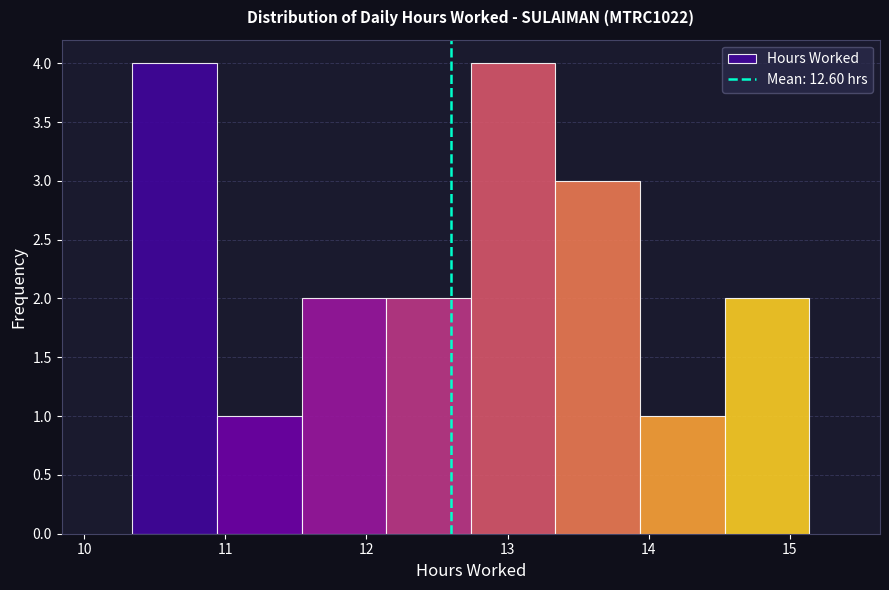

Reading left to right, transcribe this chart: for each bar, give the range it covers on the x-axis and its height. Neither the bar edges nor the heights are printed on the chart, so give them approximately, as read against the axes.

10.34 to 10.94: 4
10.94 to 11.54: 1
11.54 to 12.14: 2
12.14 to 12.74: 2
12.74 to 13.34: 4
13.34 to 13.94: 3
13.94 to 14.54: 1
14.54 to 15.14: 2